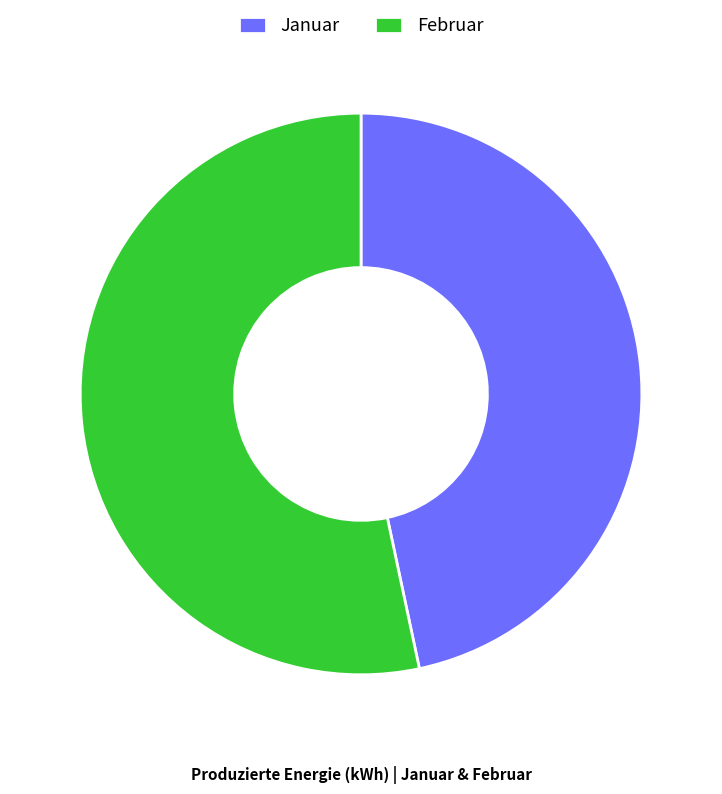

Does Februar represent more than half of the total?

Yes